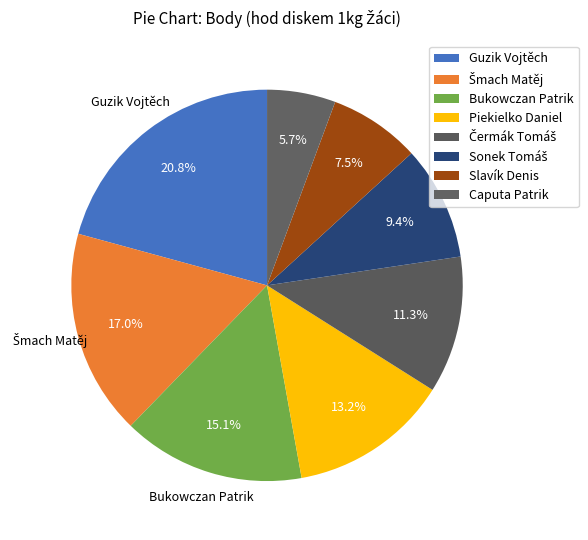

Count the number of slices in the pie.

8